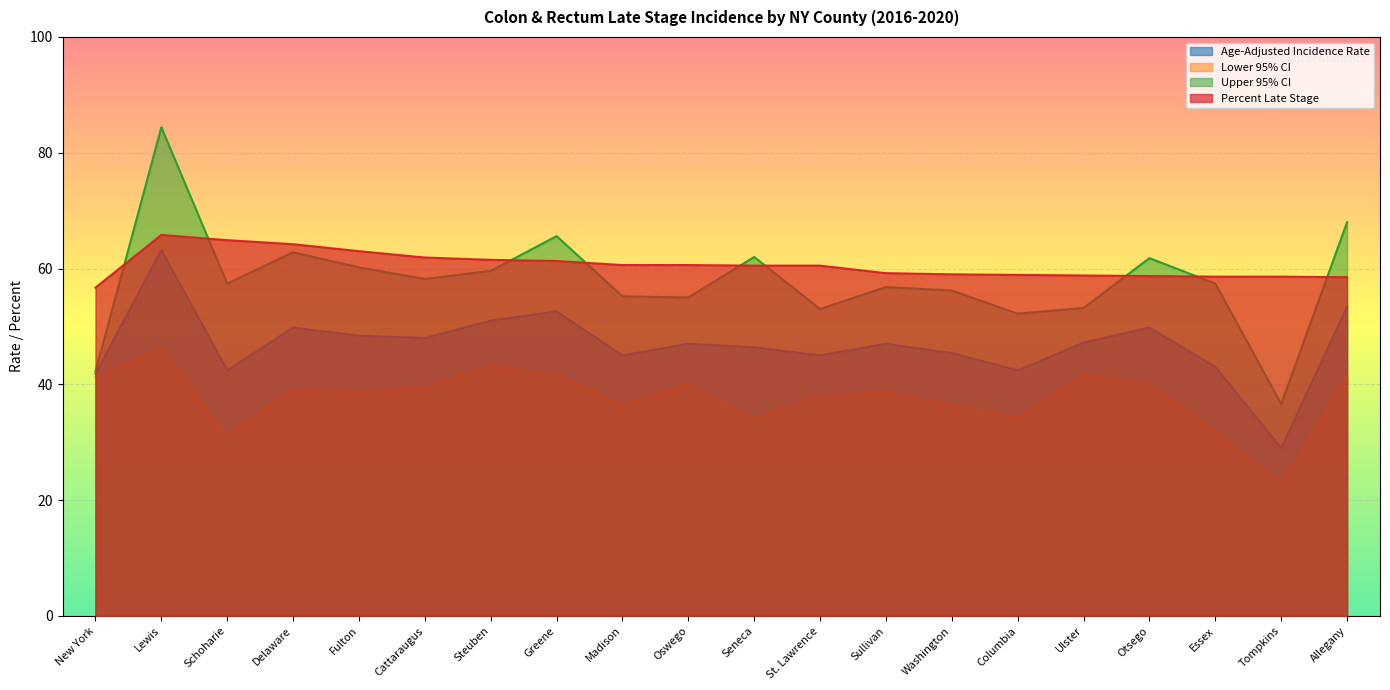

Reading right to left, list all the values displayed in this chart.

Age-Adjusted Incidence Rate: 53.4	29.0	43.0	49.8	47.2	42.4	45.4	47.0	45.0	46.4	47.0	45.0	52.6	51.0	48.0	48.4	49.8	42.4	63.2	41.8
Lower 95% CI: 41.4	22.8	31.8	40.0	41.6	34.2	36.4	38.6	38.0	34.0	40.0	36.4	41.6	43.2	39.4	38.6	39.2	31.0	46.2	41.2
Upper 95% CI: 68.0	36.6	57.4	61.8	53.2	52.2	56.2	56.8	53.0	62.0	55.0	55.2	65.6	59.6	58.2	60.2	62.8	57.4	84.4	42.2
Percent Late Stage: 58.5	58.6	58.6	58.7	58.8	58.9	59.0	59.2	60.5	60.5	60.6	60.6	61.3	61.5	61.9	63.0	64.2	64.9	65.8	56.7